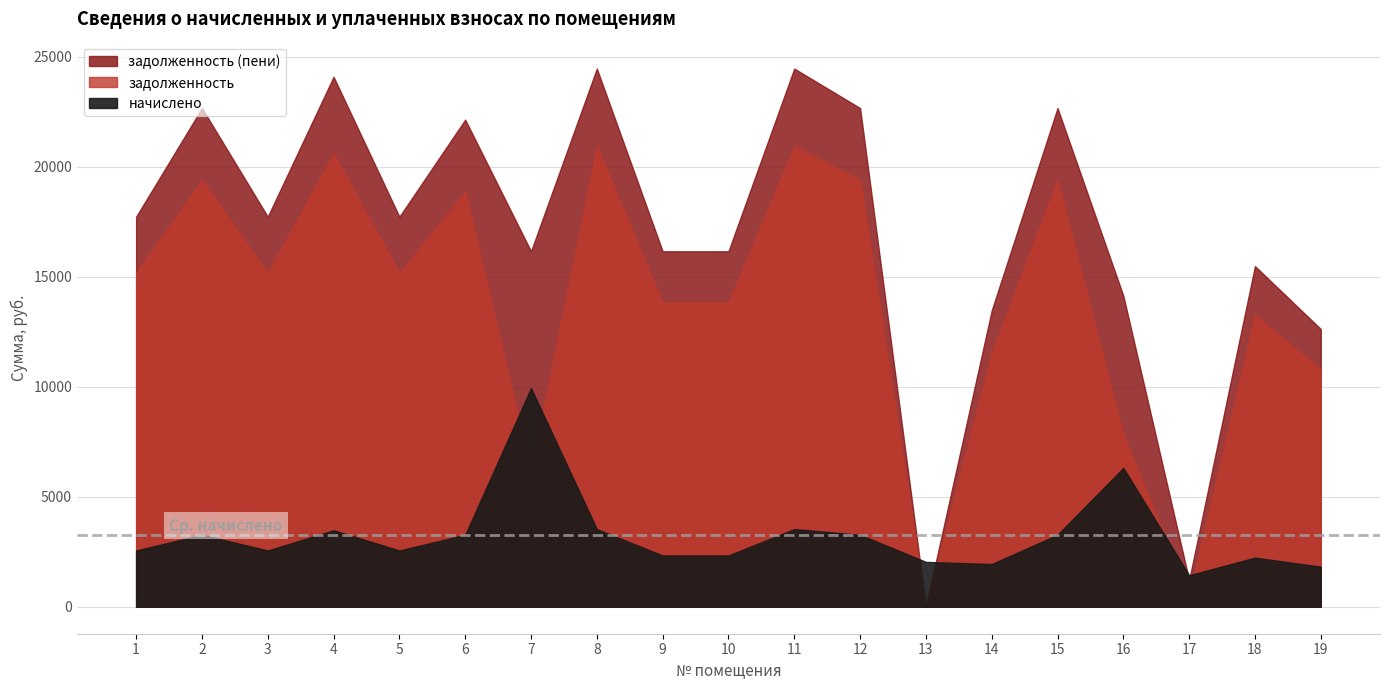

How many interior local valleys does the задолженность (пени) series have?

5